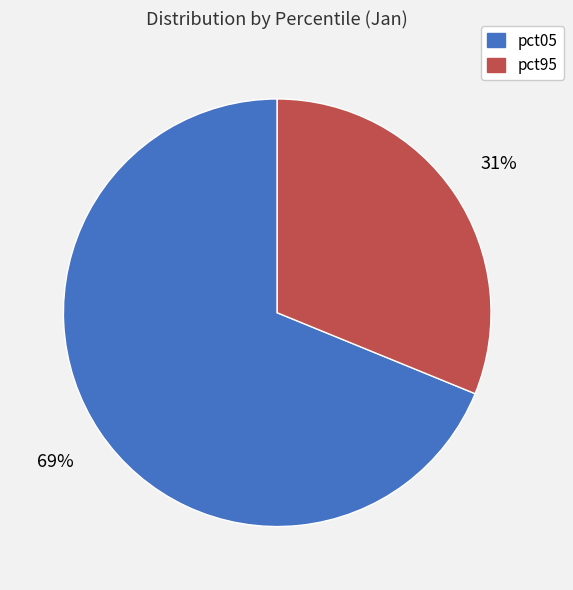

To the nearest percent, what is the difference between the largest and smallest slice percentages?

38%